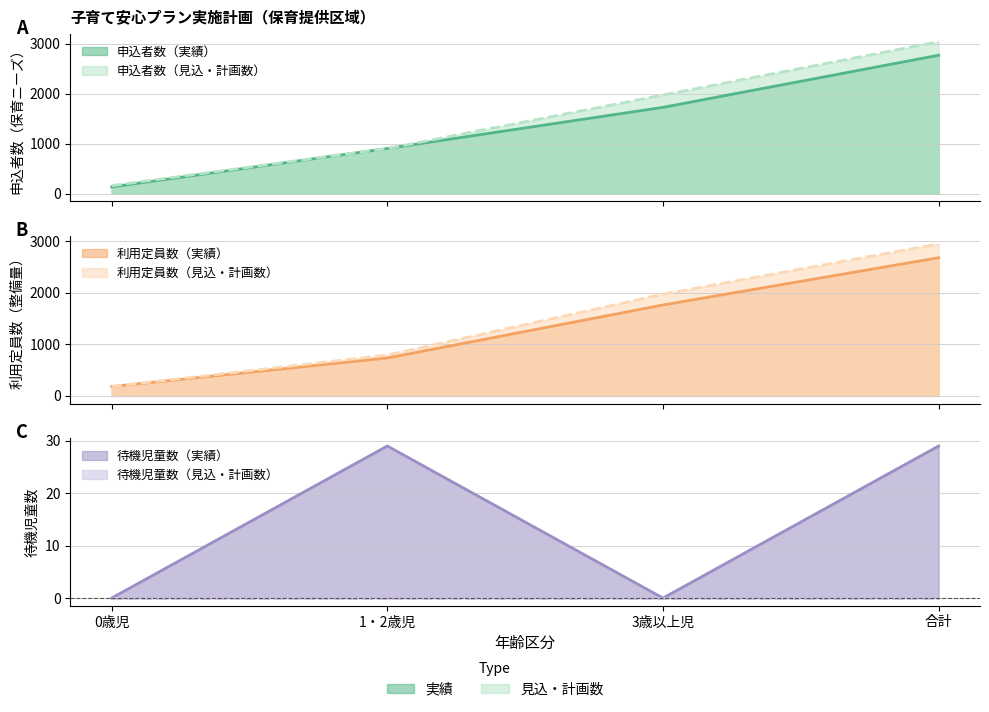

Which series ends up on top after the final intersection of 申込者数（実績） and 申込者数（見込・計画数）?

申込者数（見込・計画数）